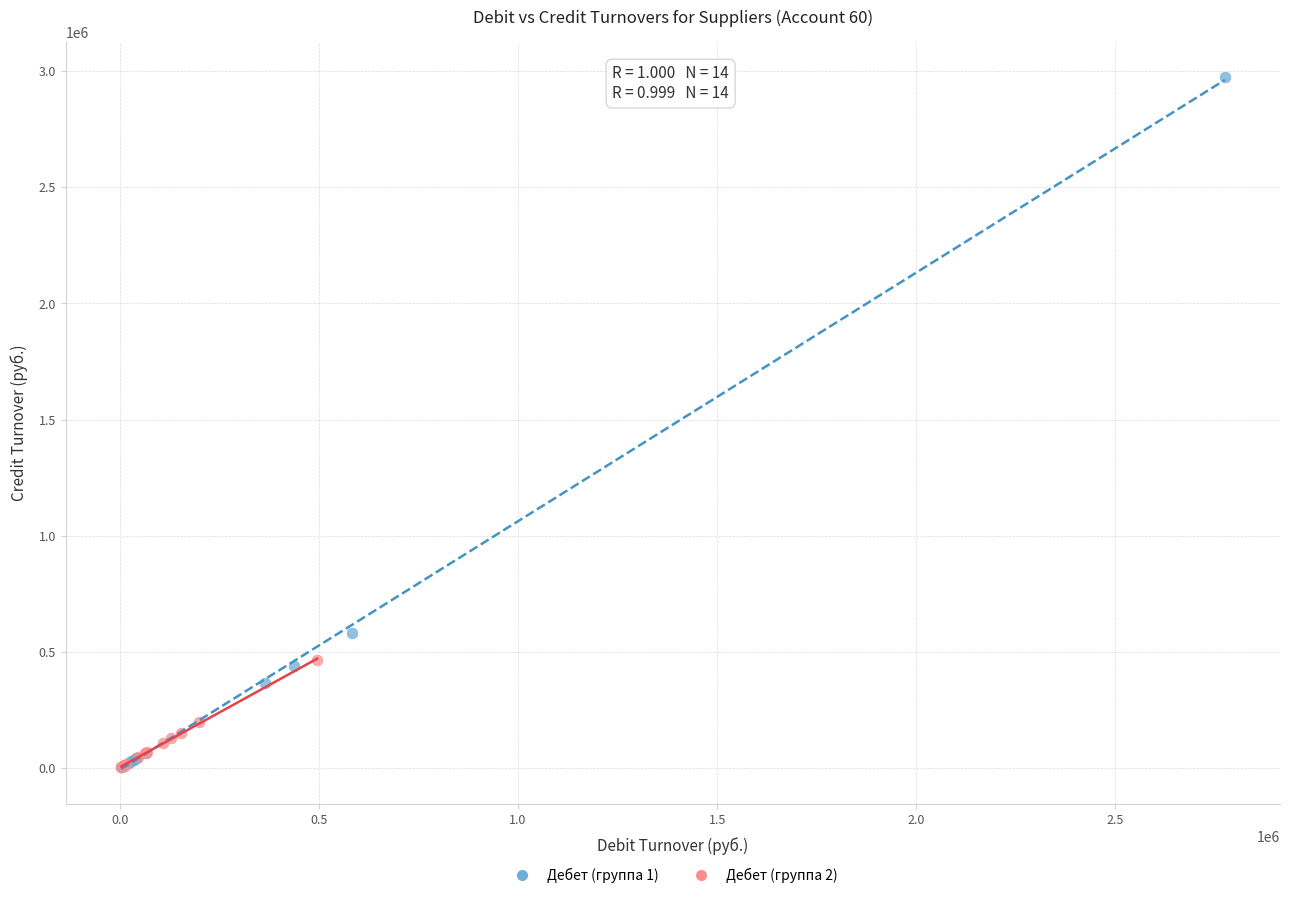

Which series has the widest spread of Y values?

Дебет (группа 1)